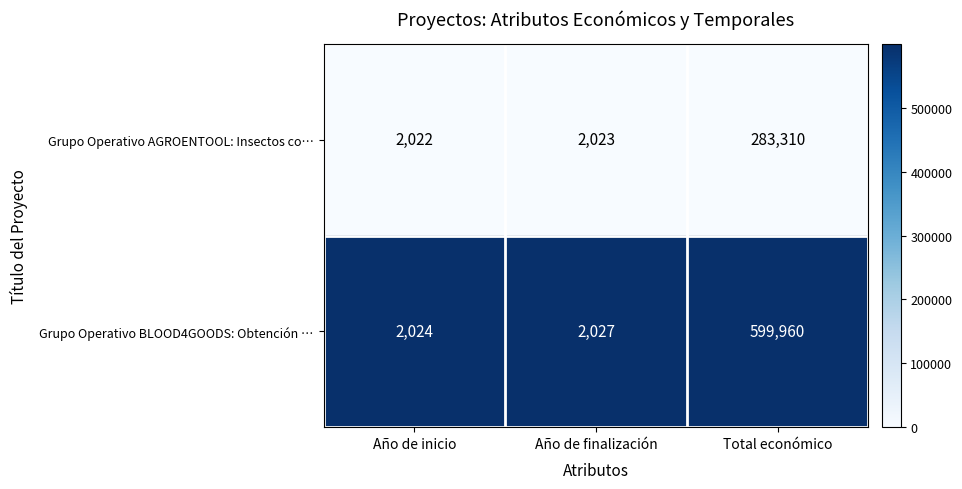

Which series changed the most between Año de finalización and Total económico?

Grupo Operativo BLOOD4GOODS: Obtención …